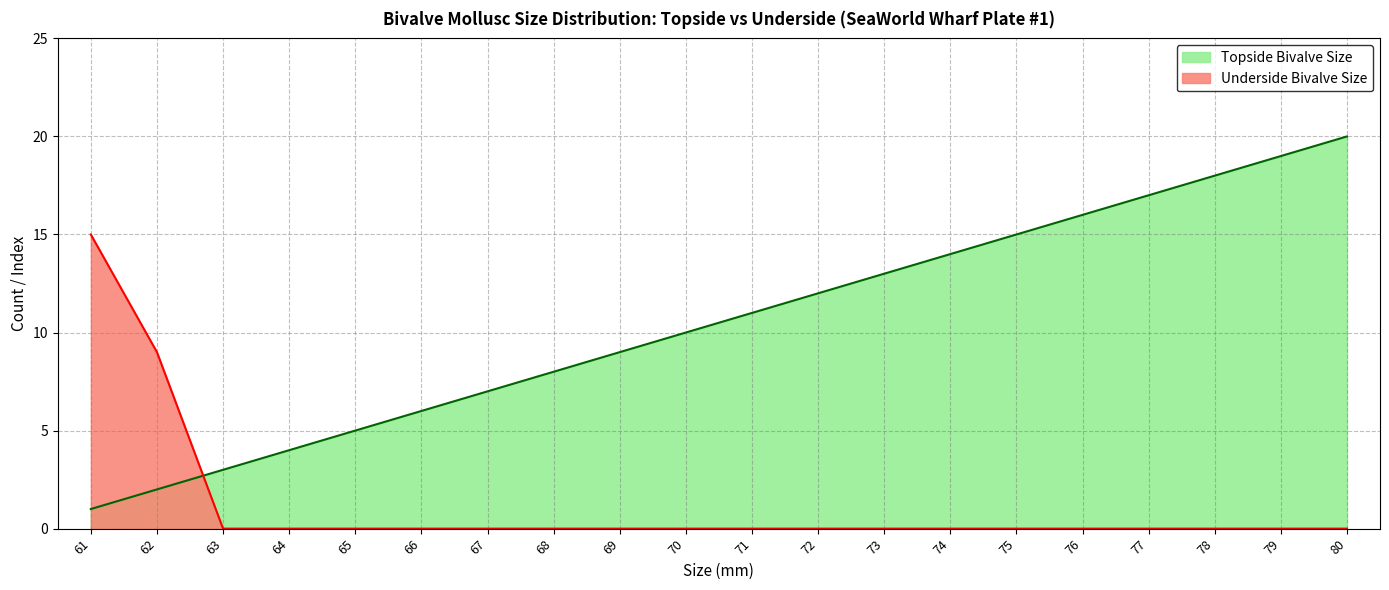

True or false: Topside Bivalve Size has a value of 20 at 80.

True